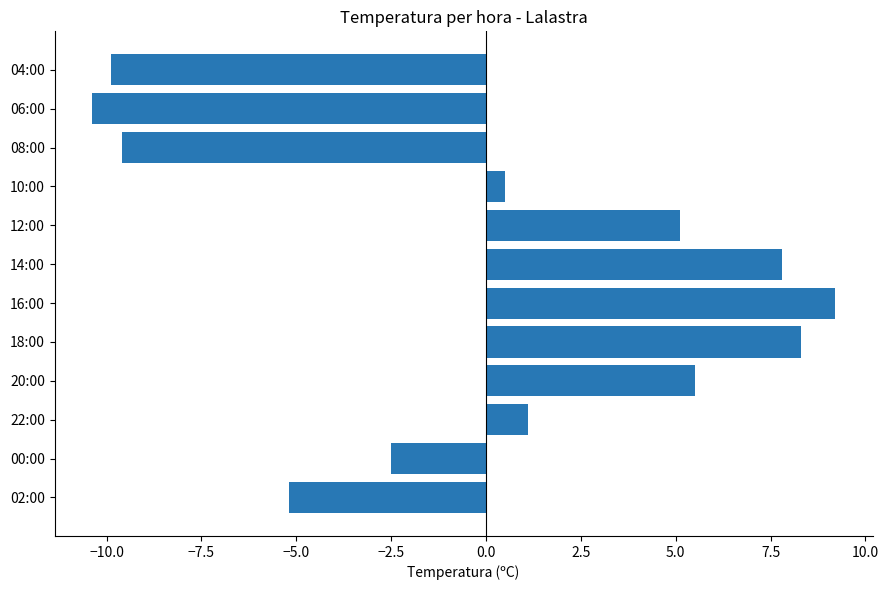

List the labels in order of value, largest first.

16:00, 18:00, 14:00, 20:00, 12:00, 22:00, 10:00, 00:00, 02:00, 08:00, 04:00, 06:00